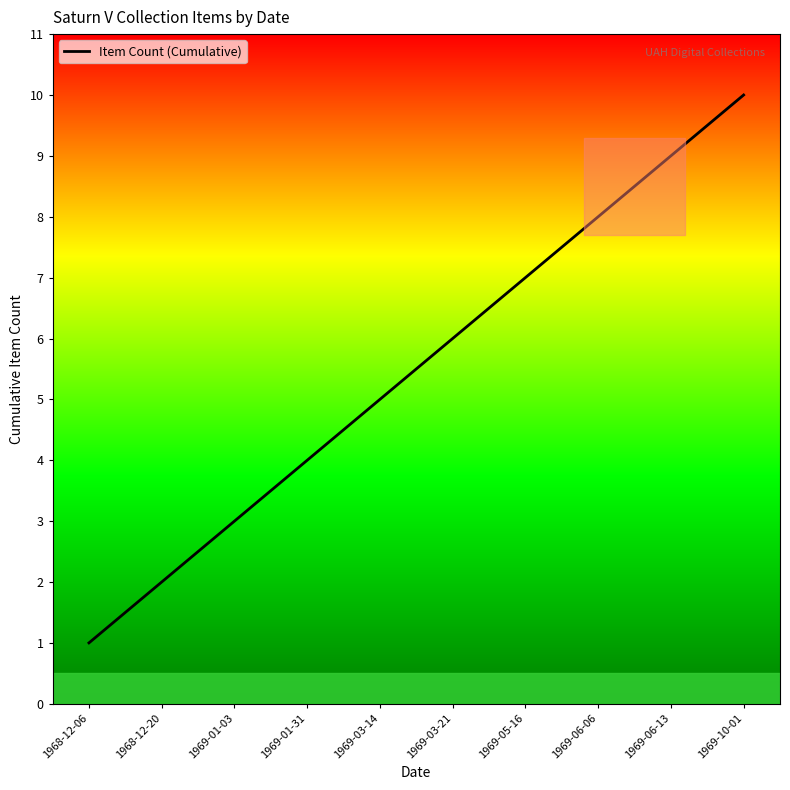

List the labels in order of value, largest first.

1969-10-01, 1969-06-13, 1969-06-06, 1969-05-16, 1969-03-21, 1969-03-14, 1969-01-31, 1969-01-03, 1968-12-20, 1968-12-06